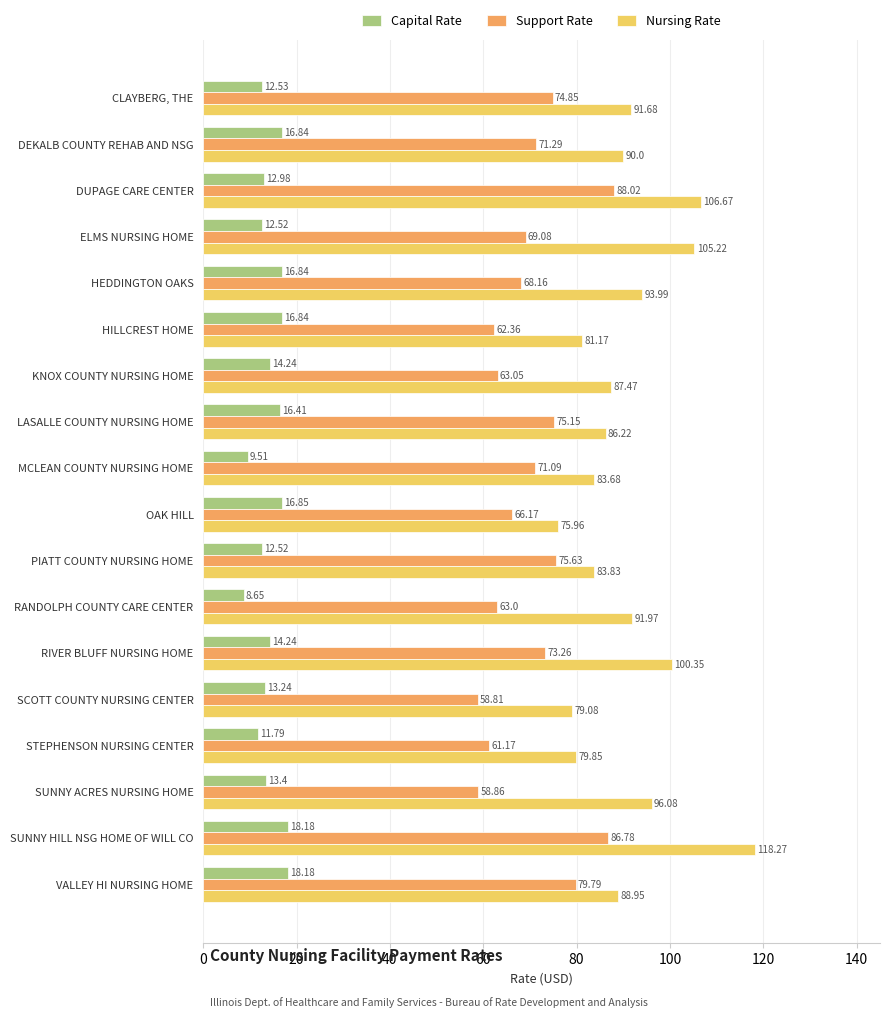

Where is Capital Rate nearest to the value 13?

DUPAGE CARE CENTER